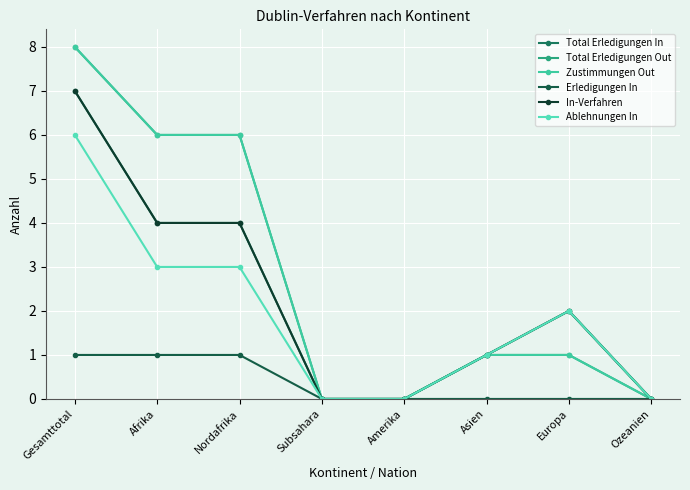

Does the chart have visible grid lines?

Yes